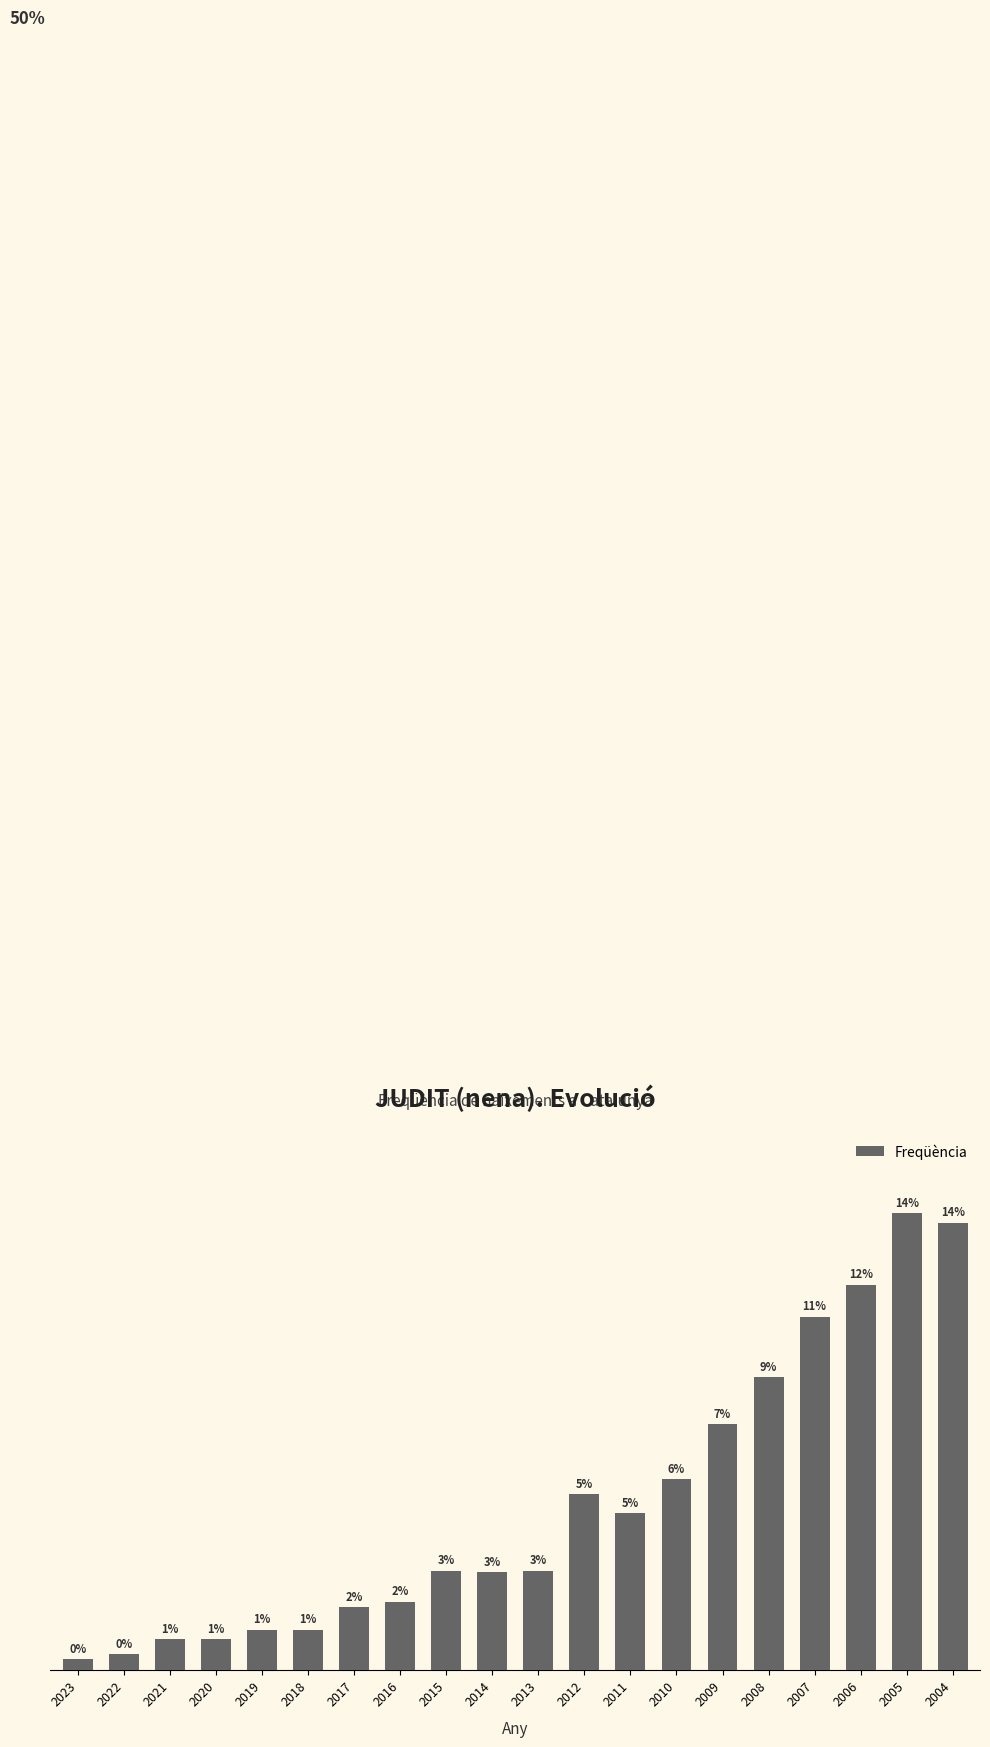

Are the bars horizontal?

No